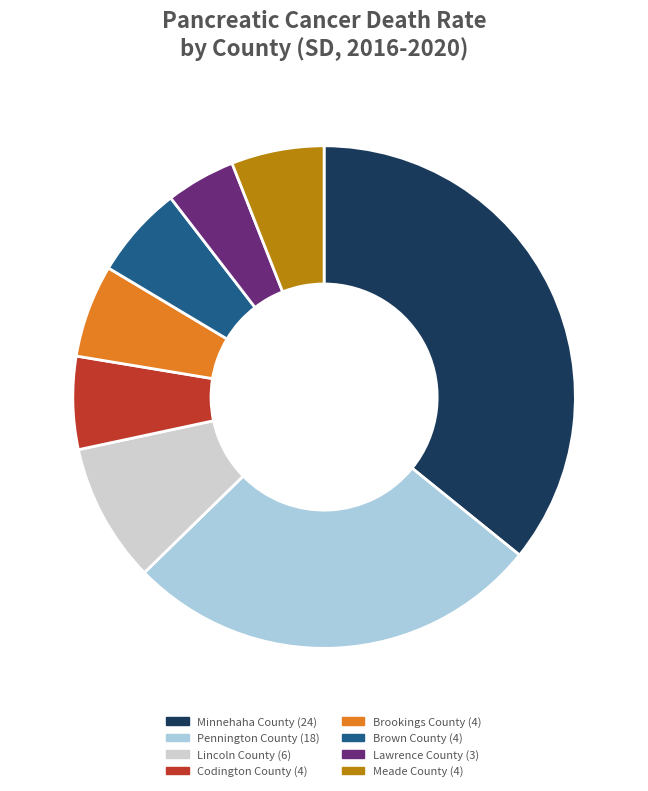

Which slice is the smallest?

Lawrence County